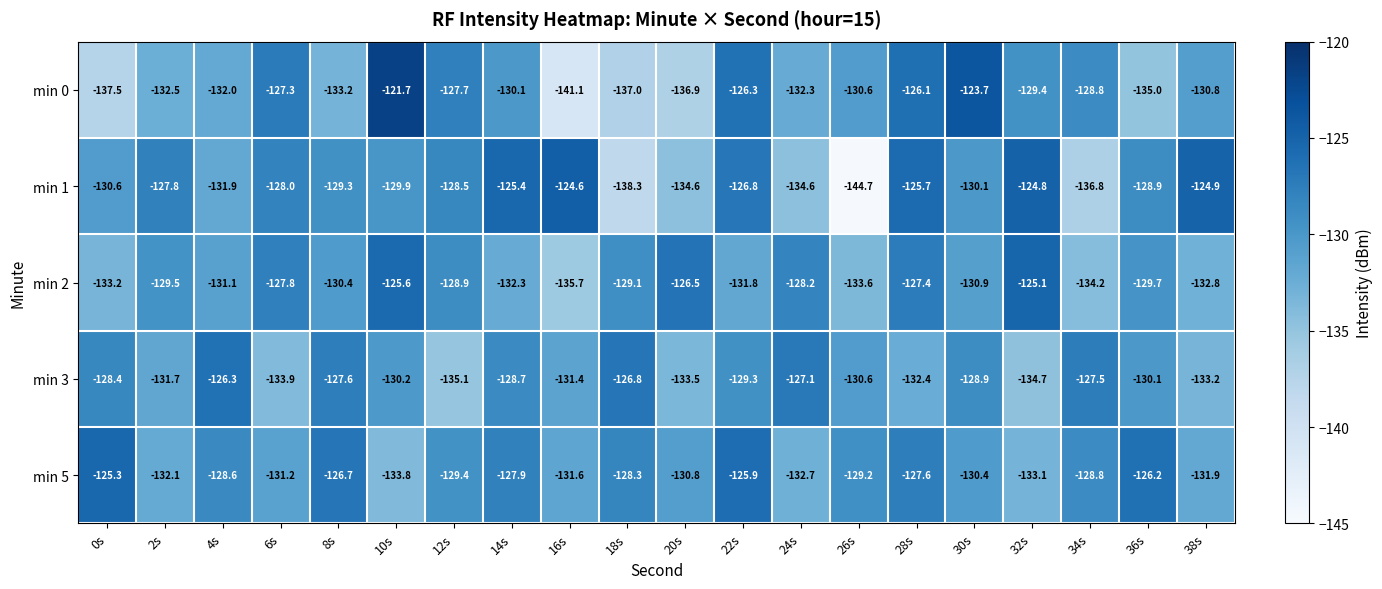

What is the sum of the min 2 values at 38s and 36s?

-262.5